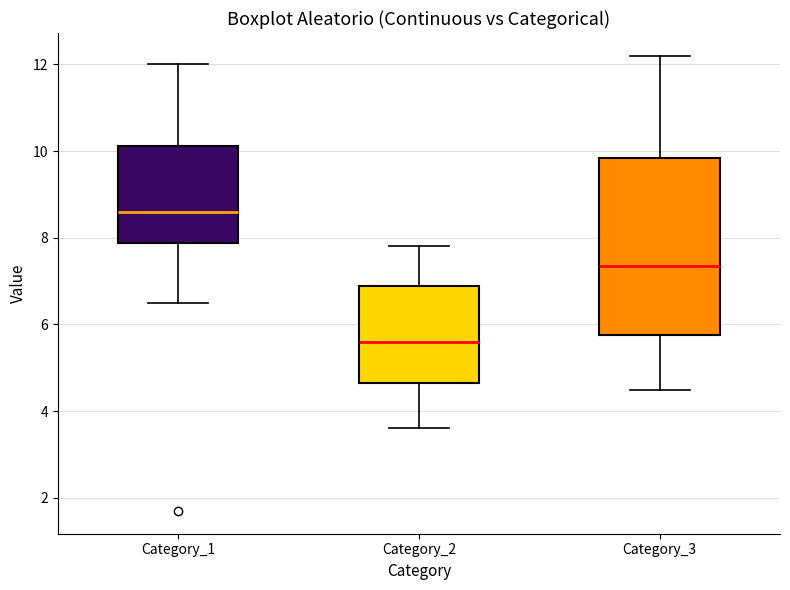

Reading left to right, read every box against the y-axis: the position of its median line, the range the box covers, and the ends of its whiskers. The values are not printed on the chart, so give them approximately, as read against the axis.

Category_1: median 8.6, box 7.8 to 10.2, whiskers 6.6 to 12.0
Category_2: median 5.6, box 4.6 to 6.8, whiskers 3.6 to 7.8
Category_3: median 7.4, box 5.8 to 9.8, whiskers 4.4 to 12.2